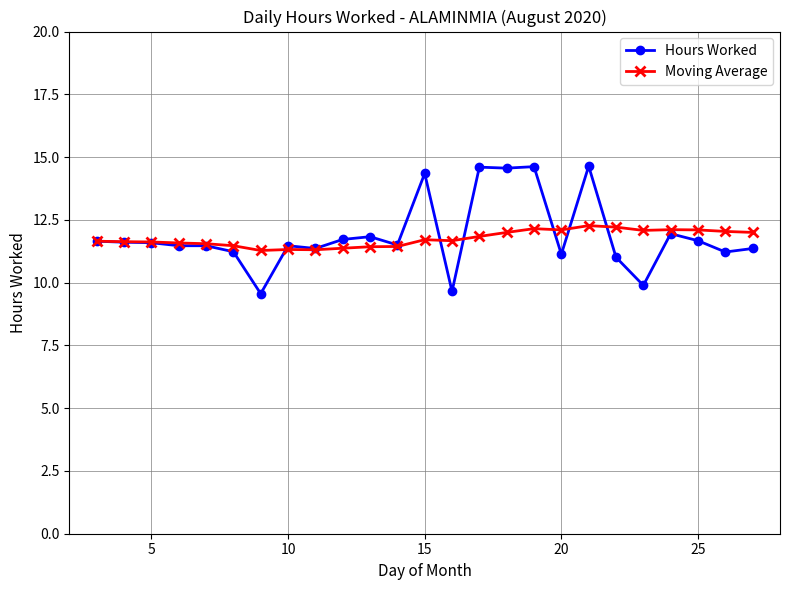

At how many categories does at least one series exceed 9?

25